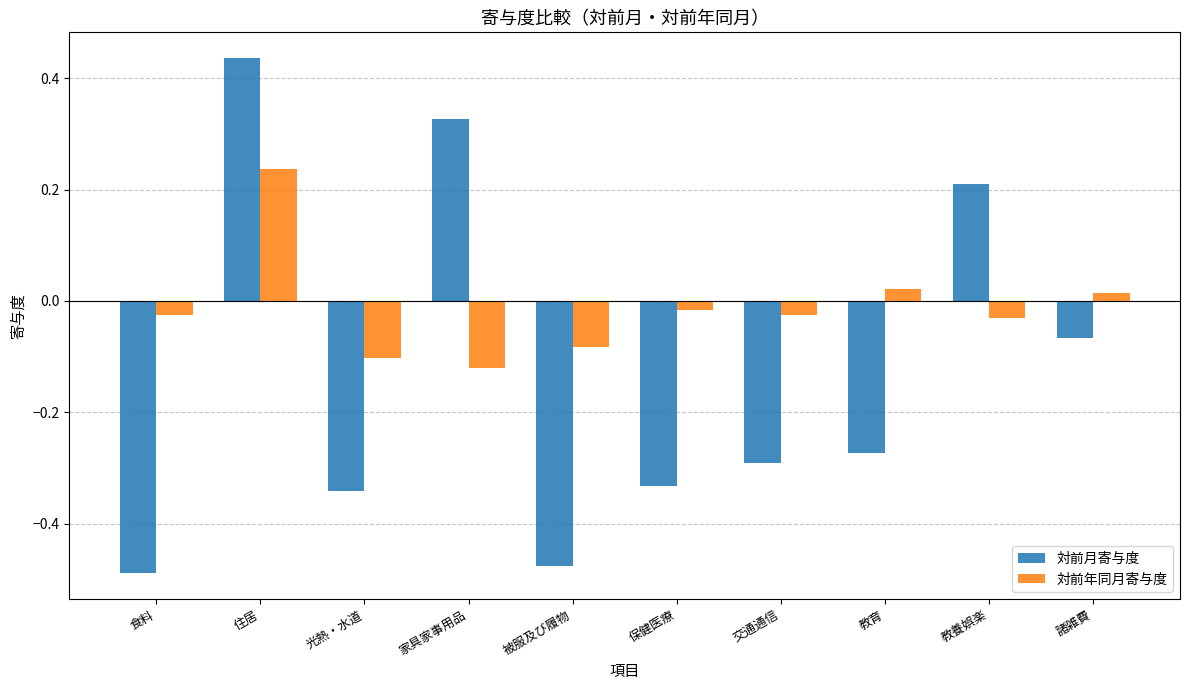

What are all the series names shown in the legend?

対前月寄与度, 対前年同月寄与度